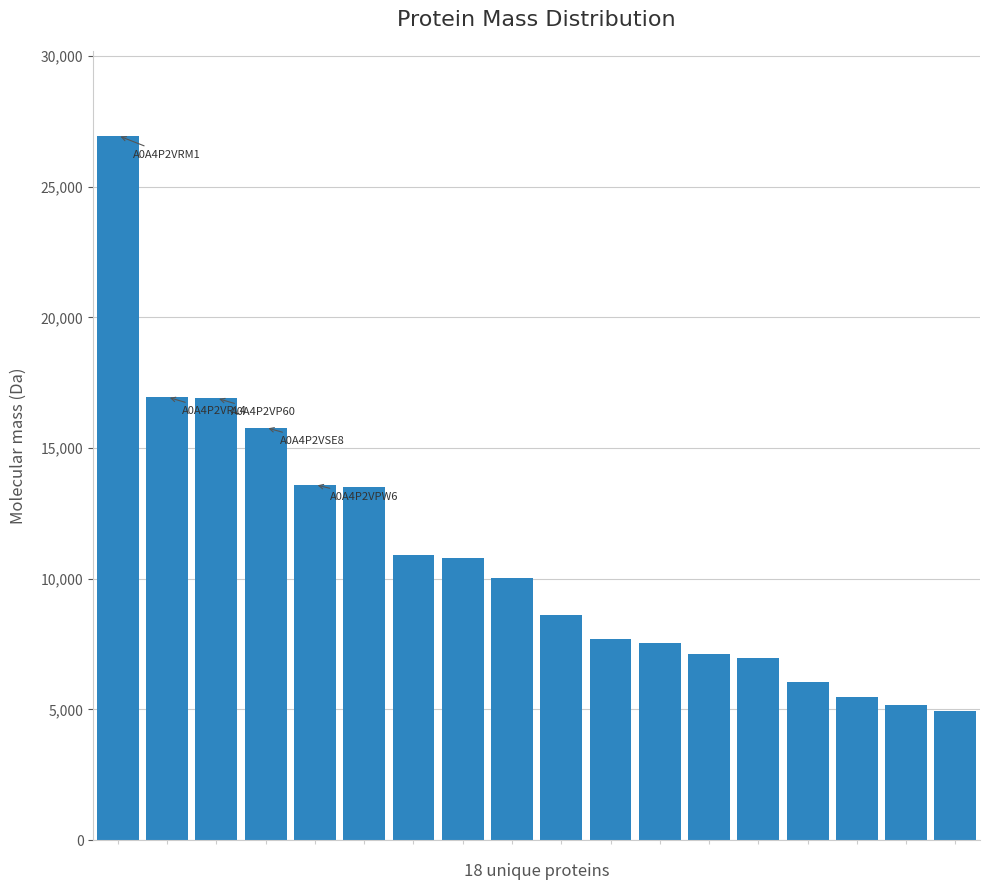

What is the maximum value shown in the chart?

26953.6